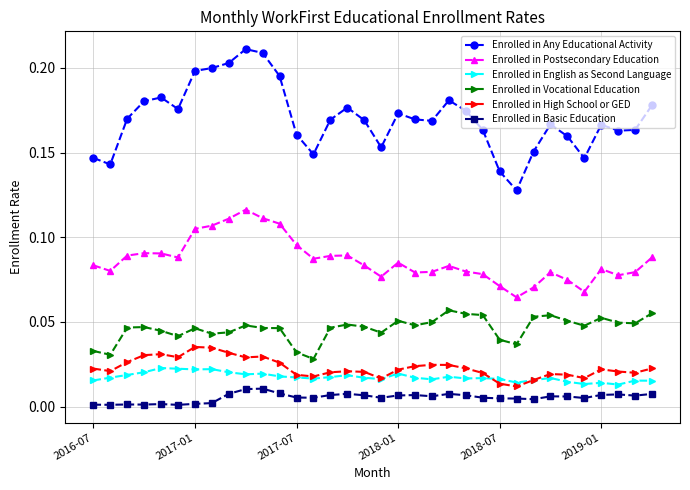

Which series has the largest total across all categories?

Enrolled in Any Educational Activity